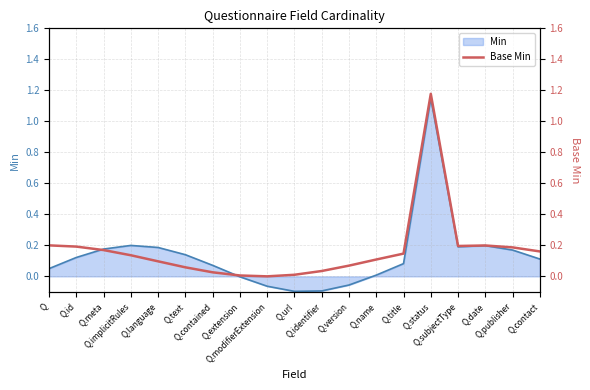

What is the label of the 7th point from the left?

Q.contained